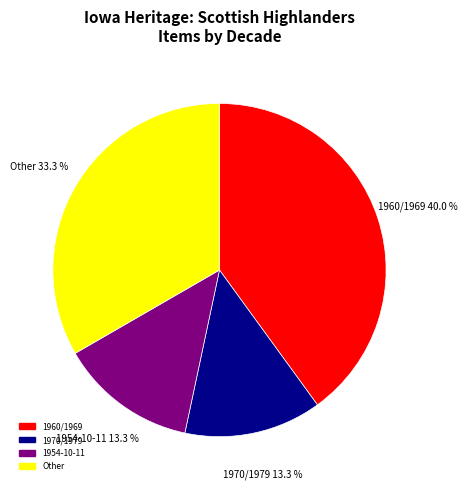

Does any single category account for the majority?

No